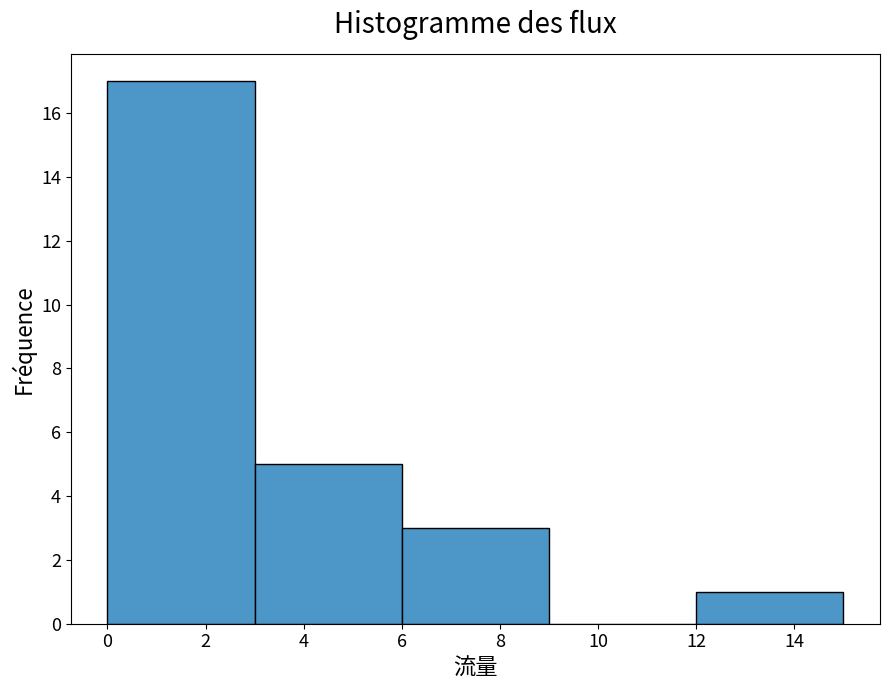

Over which range of the x-axis is the bar tallest?

0 to 3